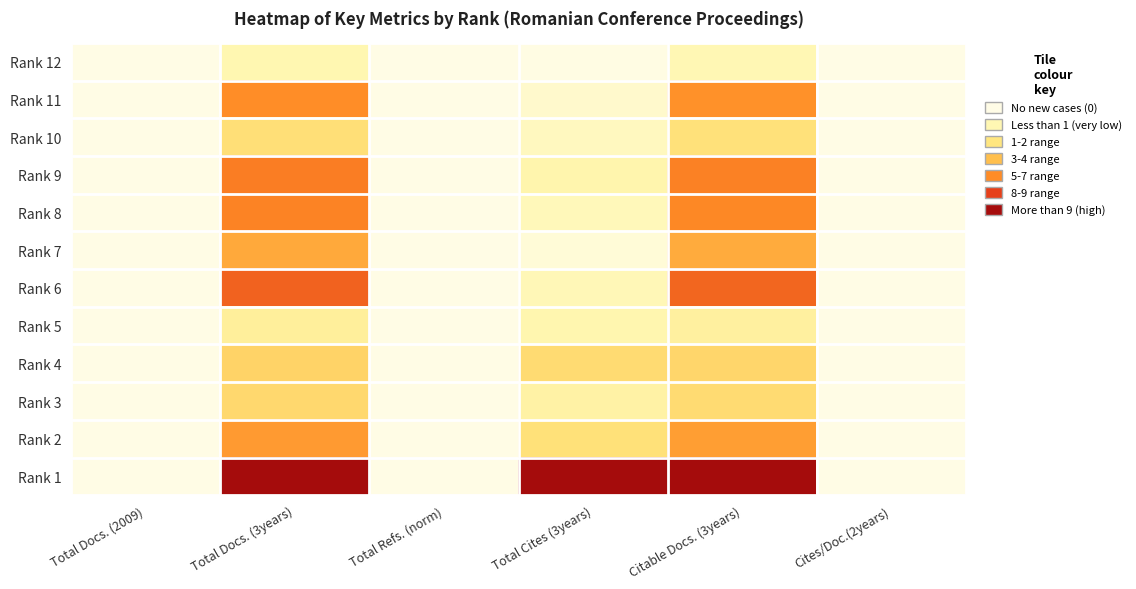

List the series in order of their peak value, lowest first.

Rank 12, Rank 5, Rank 10, Rank 3, Rank 4, Rank 7, Rank 2, Rank 11, Rank 8, Rank 9, Rank 6, Rank 1